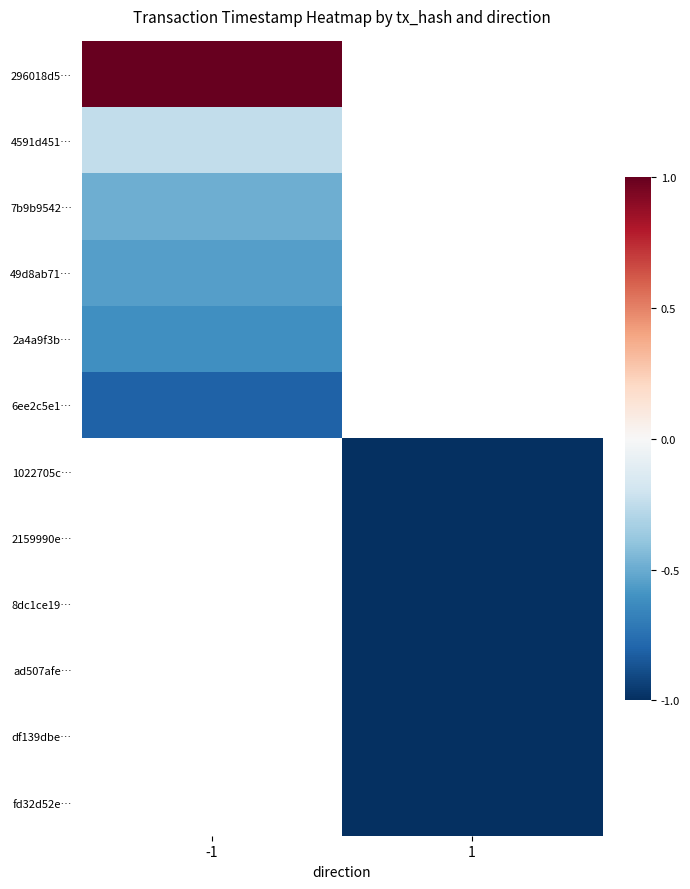

The 1022705c… series shows -1.0 at 1. True or false?

True